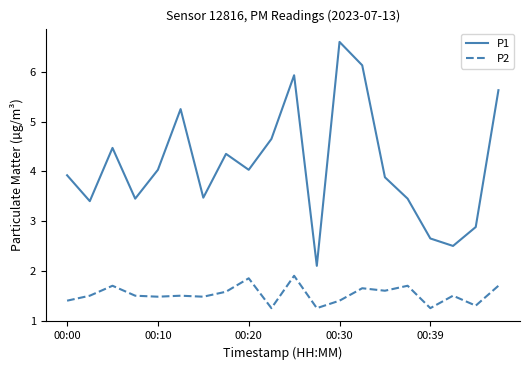

How many P2 values are between 1 and 2?

20